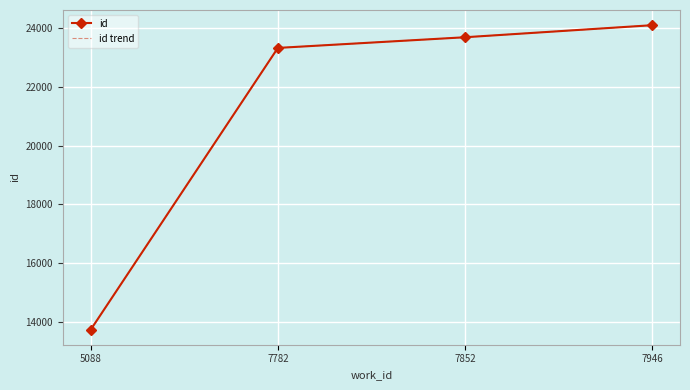

At how many categories does at least one series exceed 19019?

3